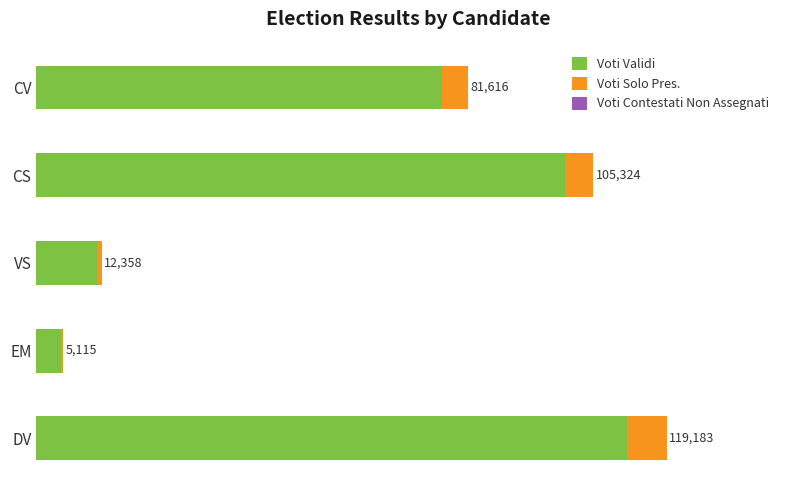

Reading left to right, list all the values displayed in this chart.

Voti Validi: 76751.0	100032.0	11519.0	4607.0	111629.0
Voti Solo Pres.: 4865.0	5292.0	839.0	508.0	7554.0
Voti Contestati Non Assegnati: 0.5	0.5	0.5	0.5	0.5